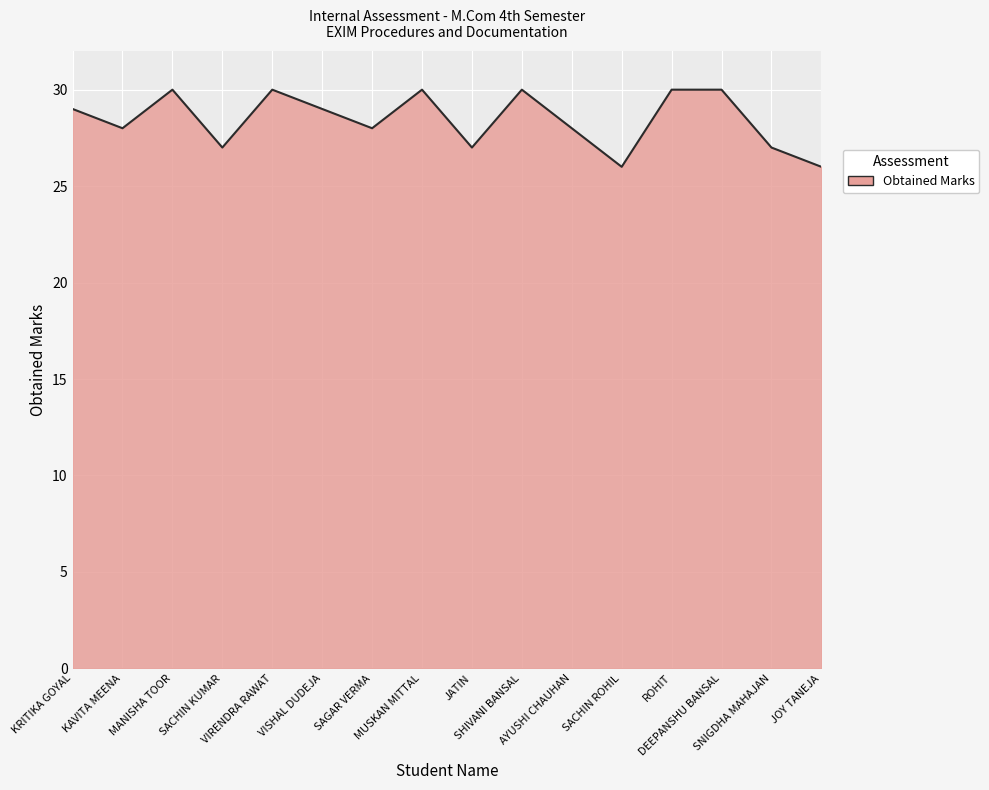

How many interior local valleys (lower than both neighbors) does the data have?

5